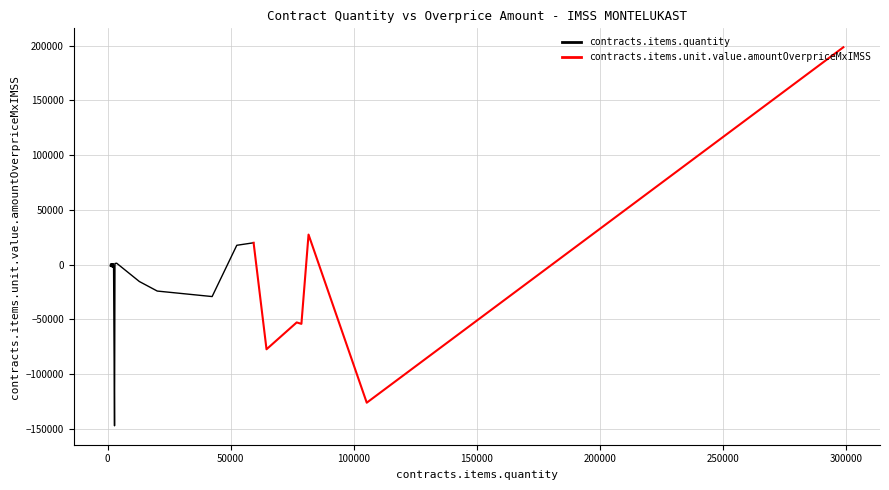

What is the spread (max minus min) of values at 1329?

882.7